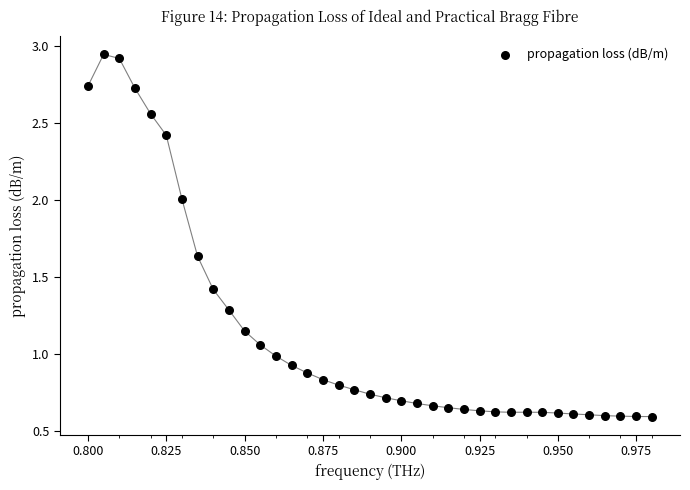

What is the range of Y values (max minus min)?

2.4